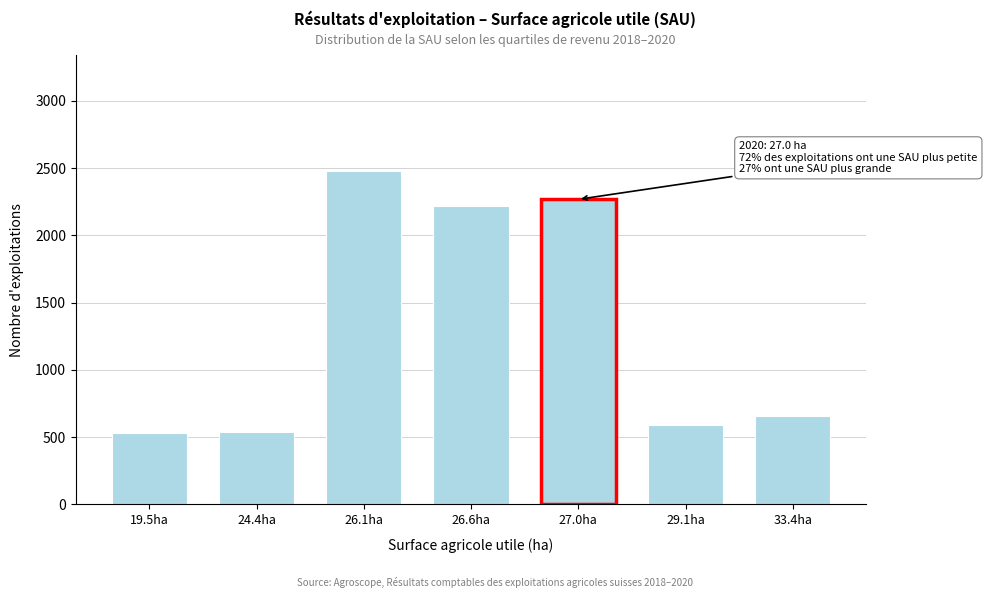

Approximately how many times larger is the value at 29.1ha compared to 24.4ha?

1.1